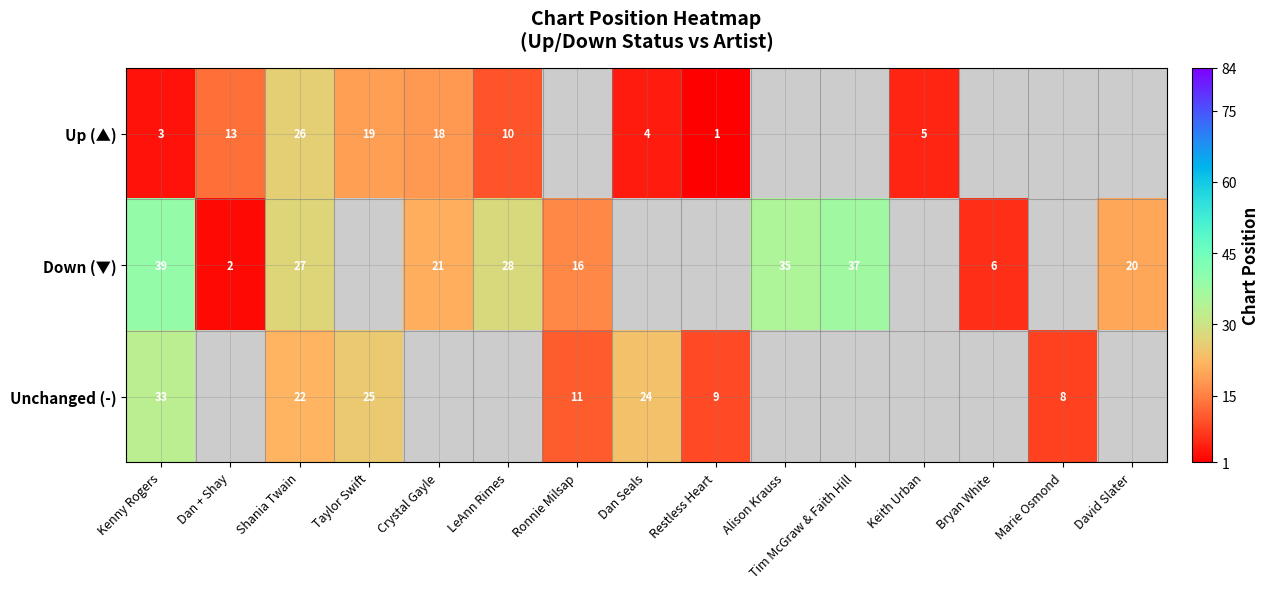

The value of Down (▼) at Shania Twain is 38.3. True or false?

False